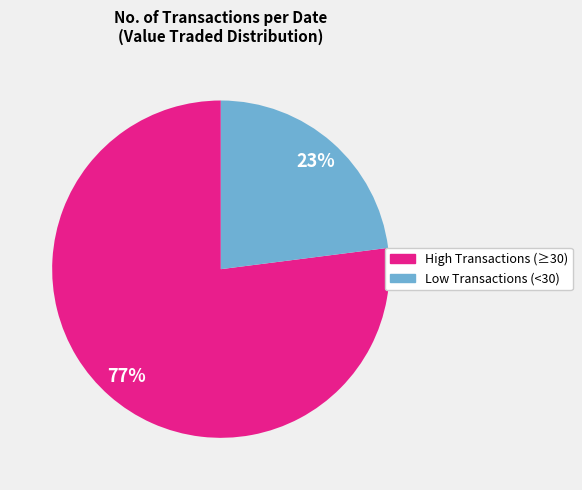

To the nearest percent, what is the difference between the largest and smallest slice percentages?

54%